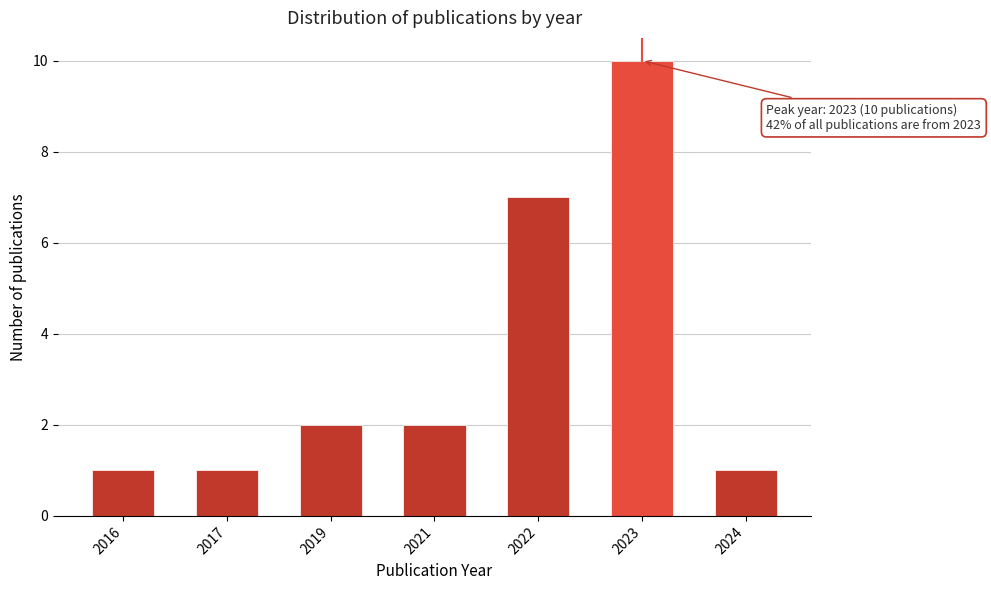

Reading left to right, what are all the values shown in this chart?

2016=1	2017=1	2019=2	2021=2	2022=7	2023=10	2024=1